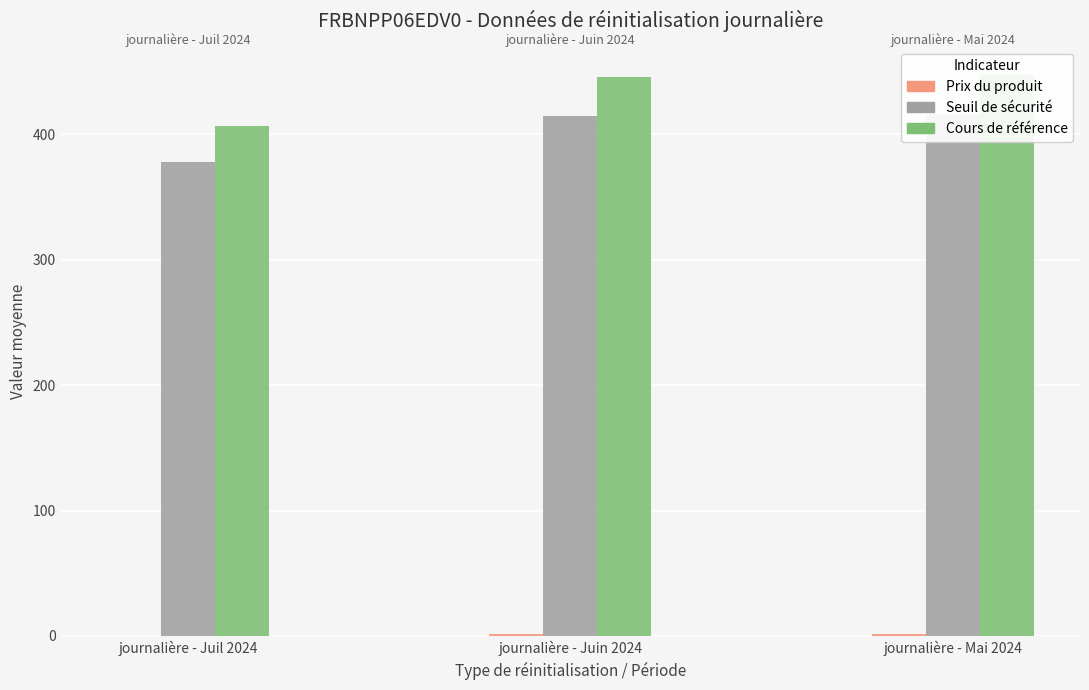

What is the maximum value shown in the chart?

447.5